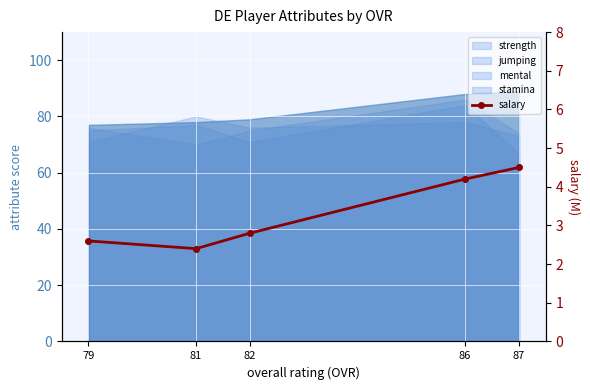

Reading left to right, extract all data points from this chart.

79=2.6	81=2.4	82=2.8	86=4.2	87=4.5